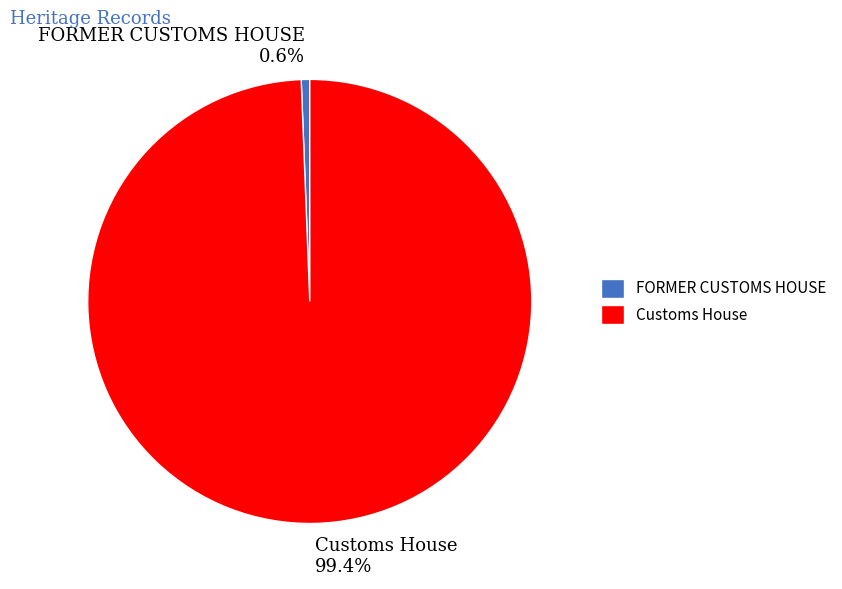

To the nearest percent, what is the combined percentage of FORMER CUSTOMS HOUSE and Customs House?

100%